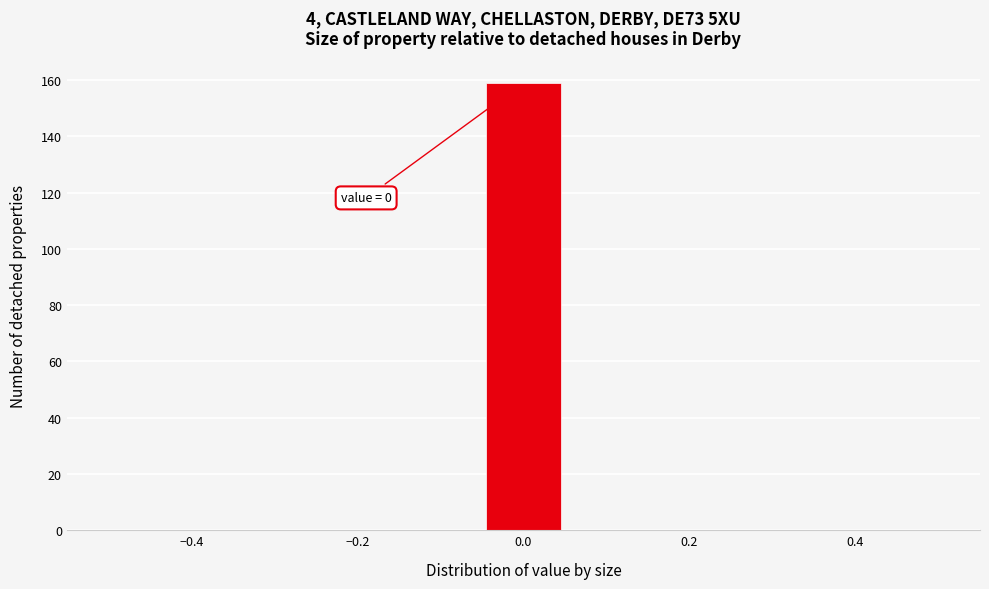

Which range on the x-axis has the tallest bar?

-0.04 to 0.04